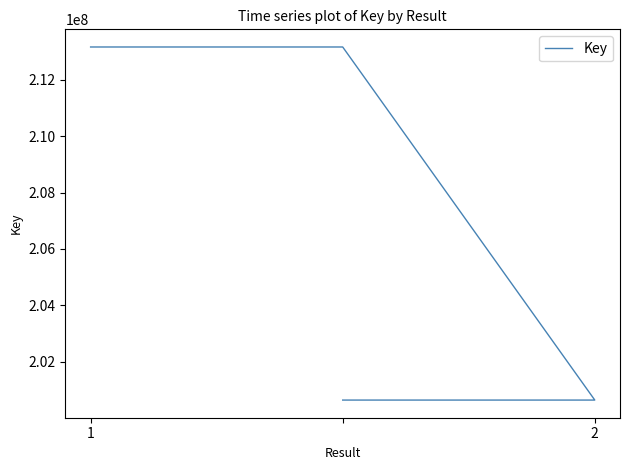

What is the maximum value shown in the chart?

213165467